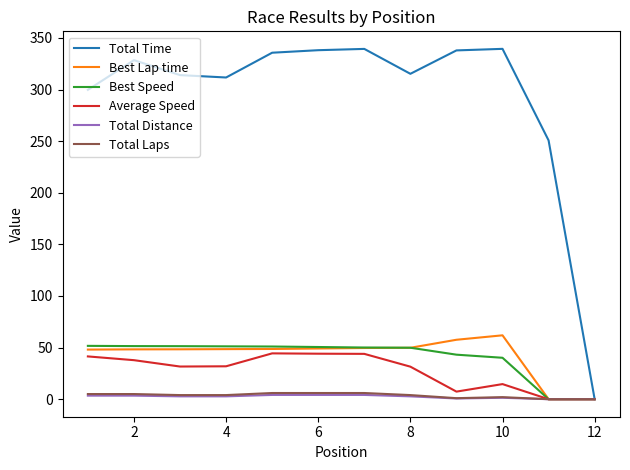

What is the maximum value shown in the chart?

339.4